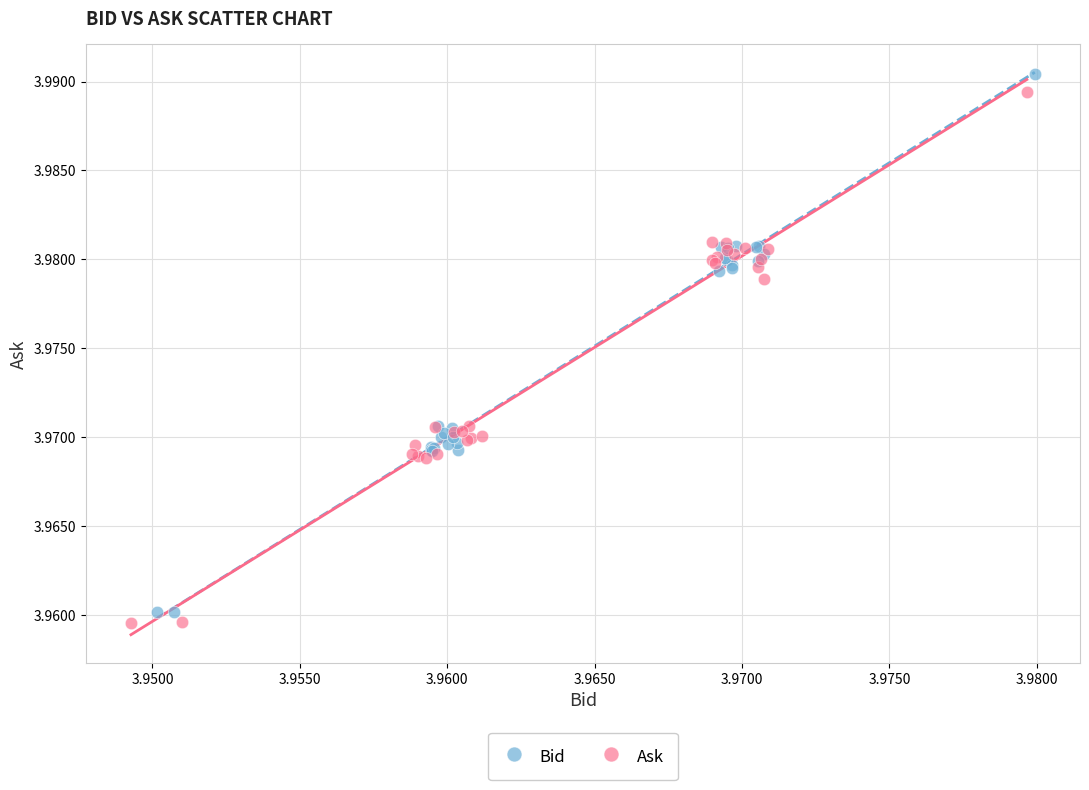

Which series has the widest spread of Y values?

Bid